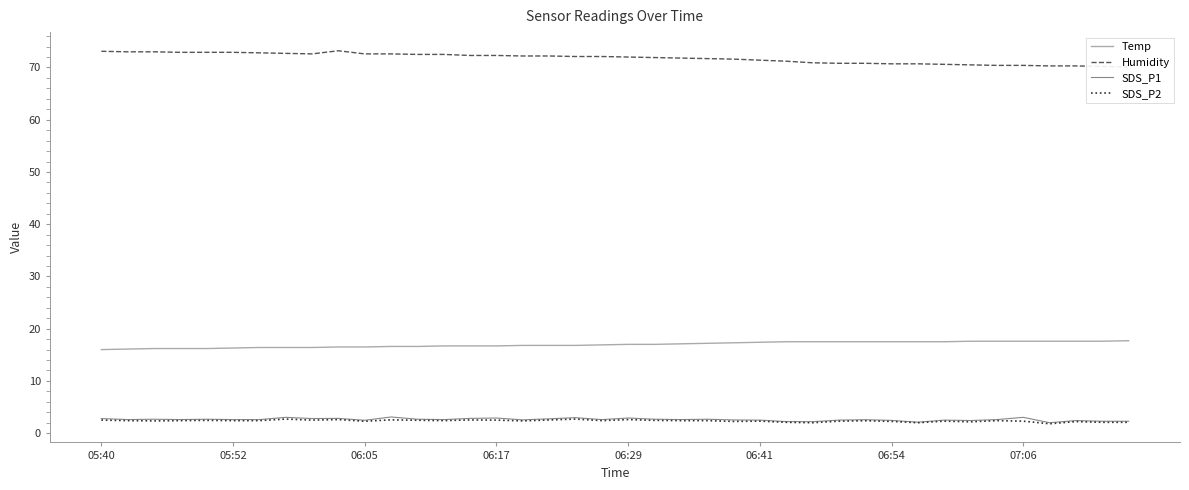

Where is SDS_P2 nearest to the value 2?

27